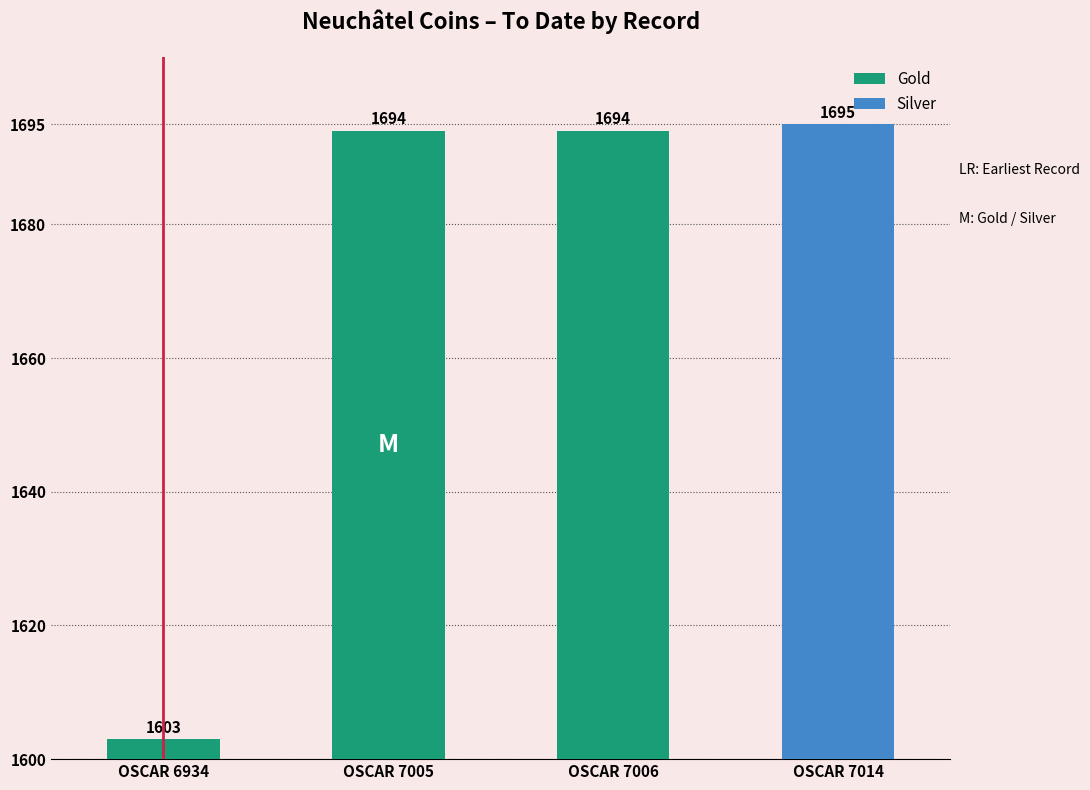

At how many categories does at least one series exceed 0?

4